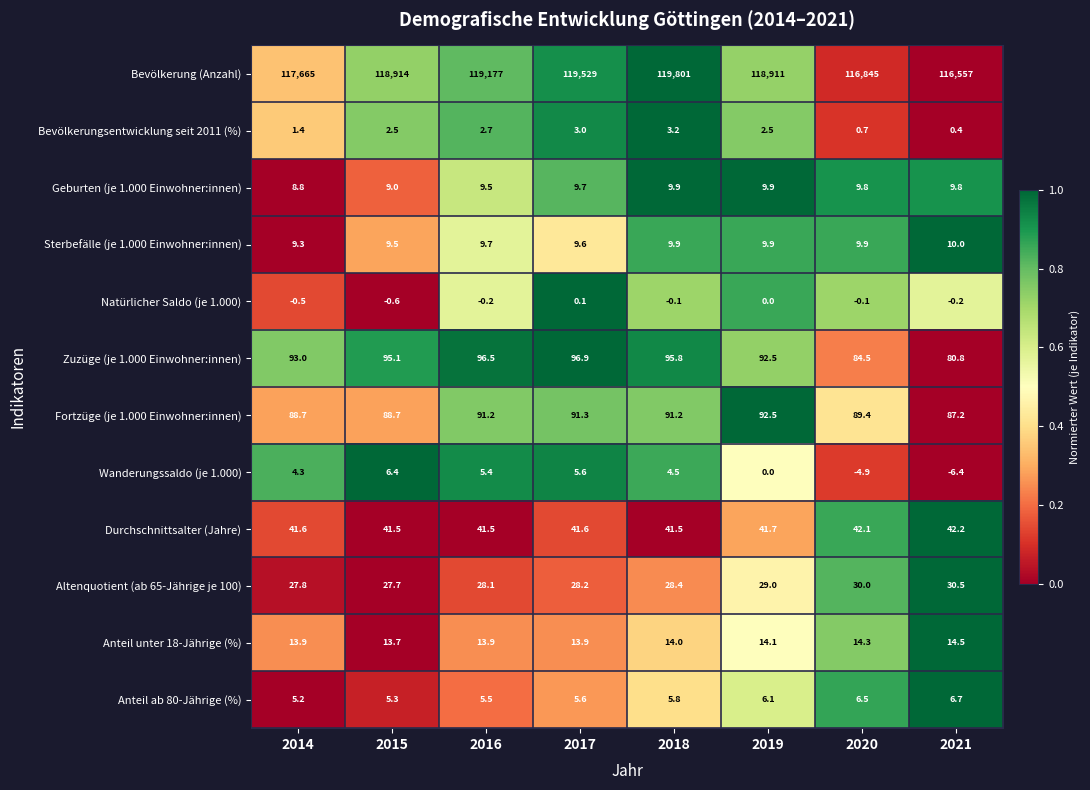

List the series in order of their peak value, highest first.

Bevölkerung (Anzahl), Zuzüge (je 1.000 Einwohner:innen), Fortzüge (je 1.000 Einwohner:innen), Durchschnittsalter (Jahre), Altenquotient (ab 65-Jährige je 100), Anteil unter 18-Jährige (%), Sterbefälle (je 1.000 Einwohner:innen), Geburten (je 1.000 Einwohner:innen), Anteil ab 80-Jährige (%), Wanderungssaldo (je 1.000), Bevölkerungsentwicklung seit 2011 (%), Natürlicher Saldo (je 1.000)